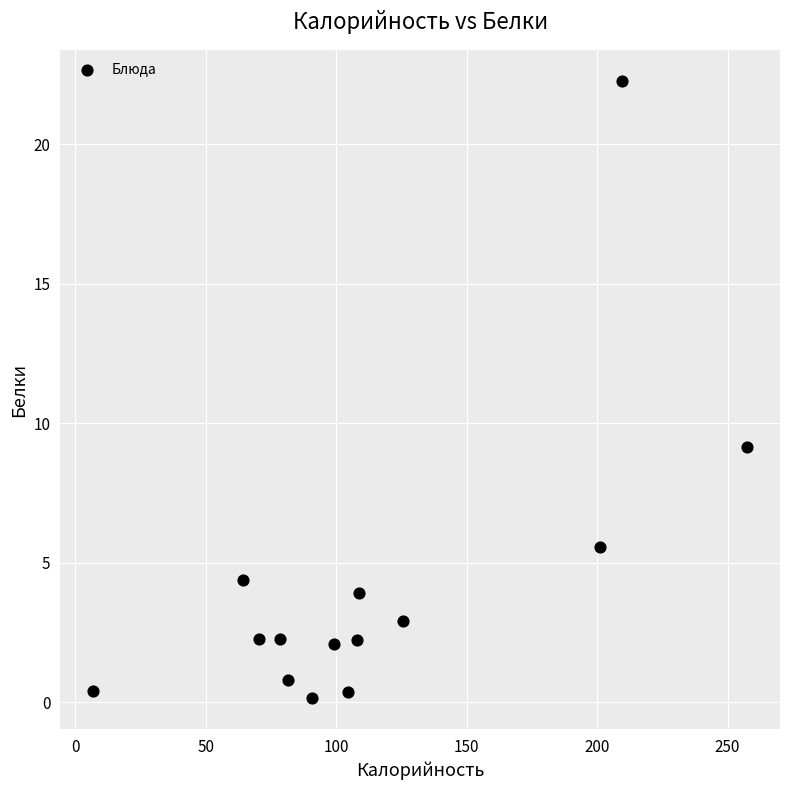

What Y value in the scatter plot is closest to 11?

9.1